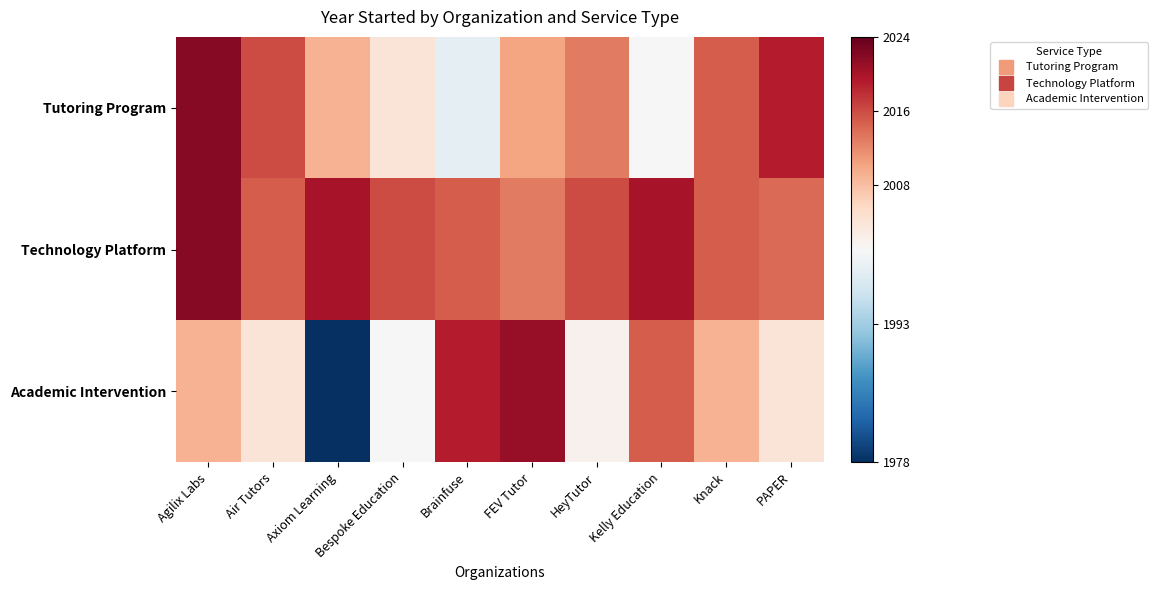

Reading left to right, extract all data points from this chart.

Tutoring Program: Agilix Labs=2022	Air Tutors=2016	Axiom Learning=2009	Bespoke Education=2004	Brainfuse=1999	FEV Tutor=2010	HeyTutor=2013	Kelly Education=2001	Knack=2015	PAPER=2019
Technology Platform: Agilix Labs=2022	Air Tutors=2015	Axiom Learning=2020	Bespoke Education=2016	Brainfuse=2015	FEV Tutor=2013	HeyTutor=2016	Kelly Education=2020	Knack=2015	PAPER=2014
Academic Intervention: Agilix Labs=2009	Air Tutors=2004	Axiom Learning=1978	Bespoke Education=2001	Brainfuse=2019	FEV Tutor=2021	HeyTutor=2002	Kelly Education=2015	Knack=2009	PAPER=2004